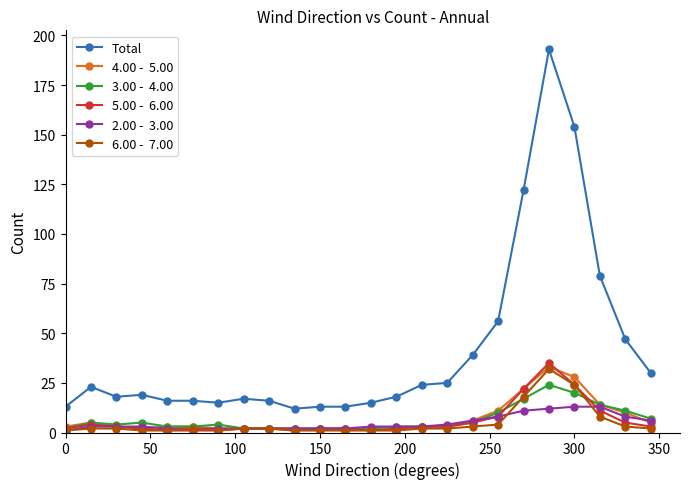

Does the chart display data point markers on the line(s)?

Yes